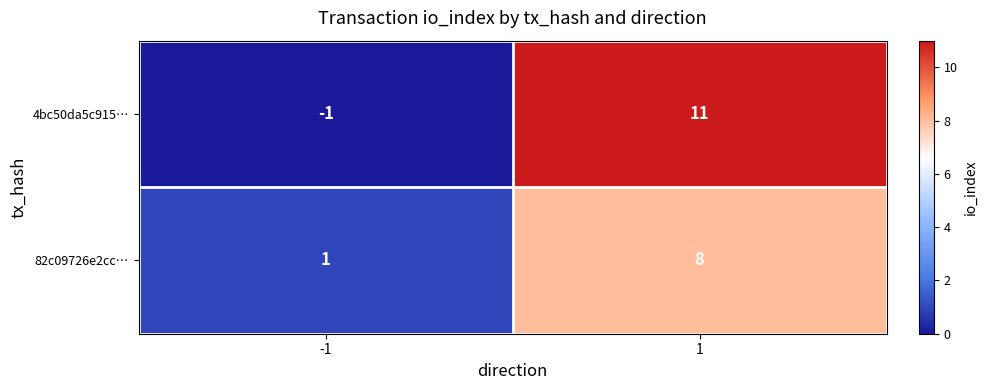

What is the greatest value displayed?

11